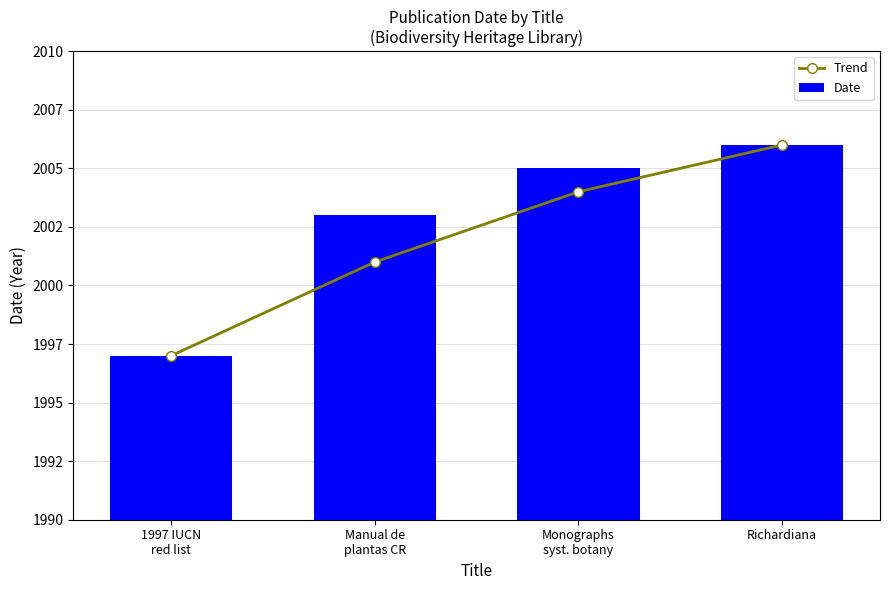

What is the label of the 2nd bar from the right?

Monographs
syst. botany